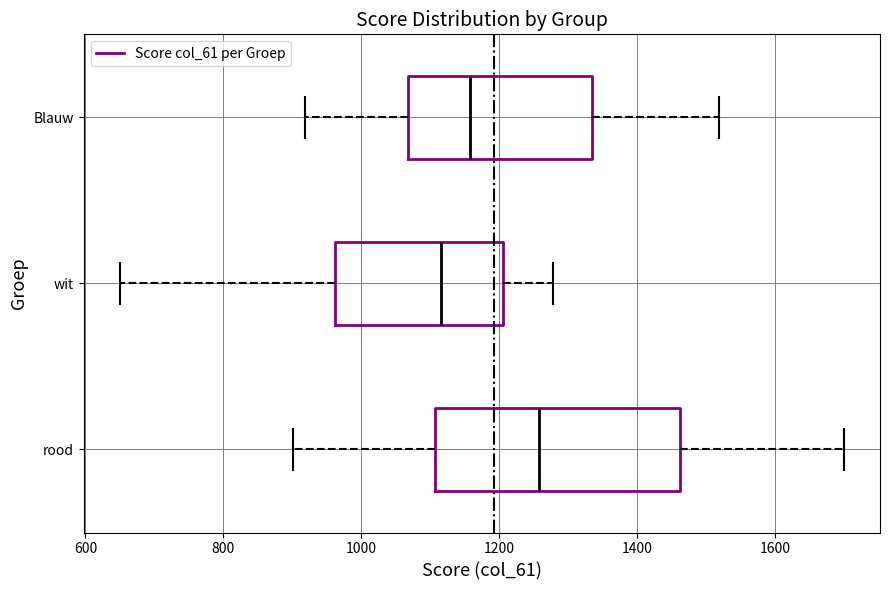

Which box is the widest, from its left edge to its right edge?

rood